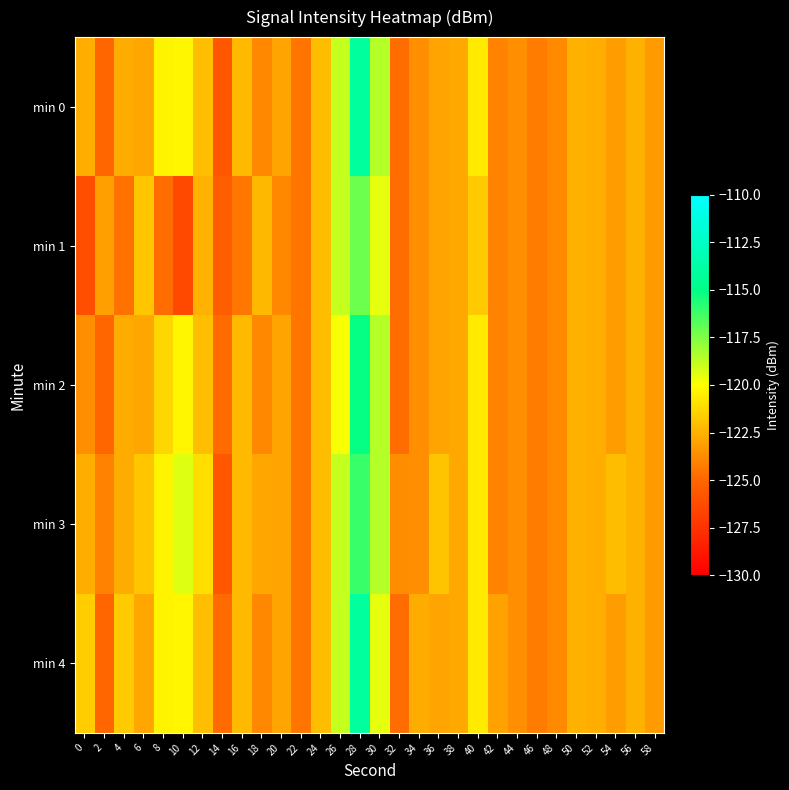

Which series has the largest range (max minus min)?

min 0